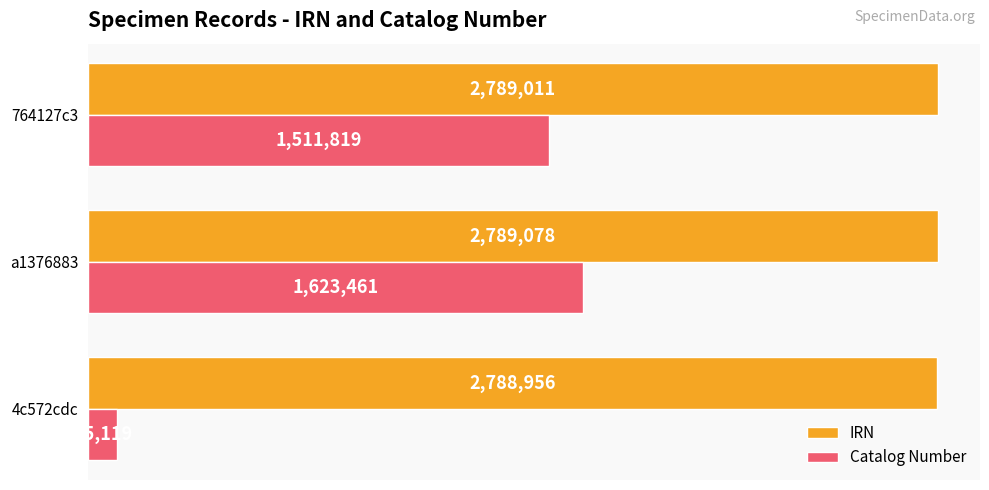

What is the difference between the maximum and second lowest values in the Catalog Number series?

111642